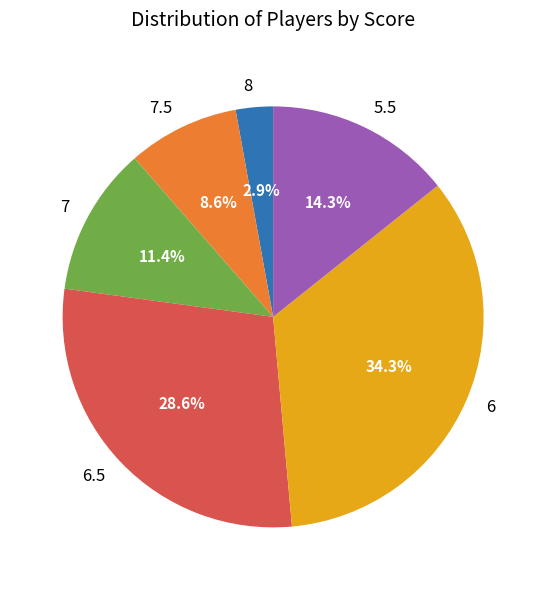

Rank the categories by value from lowest to highest.

8, 7.5, 7, 5.5, 6.5, 6